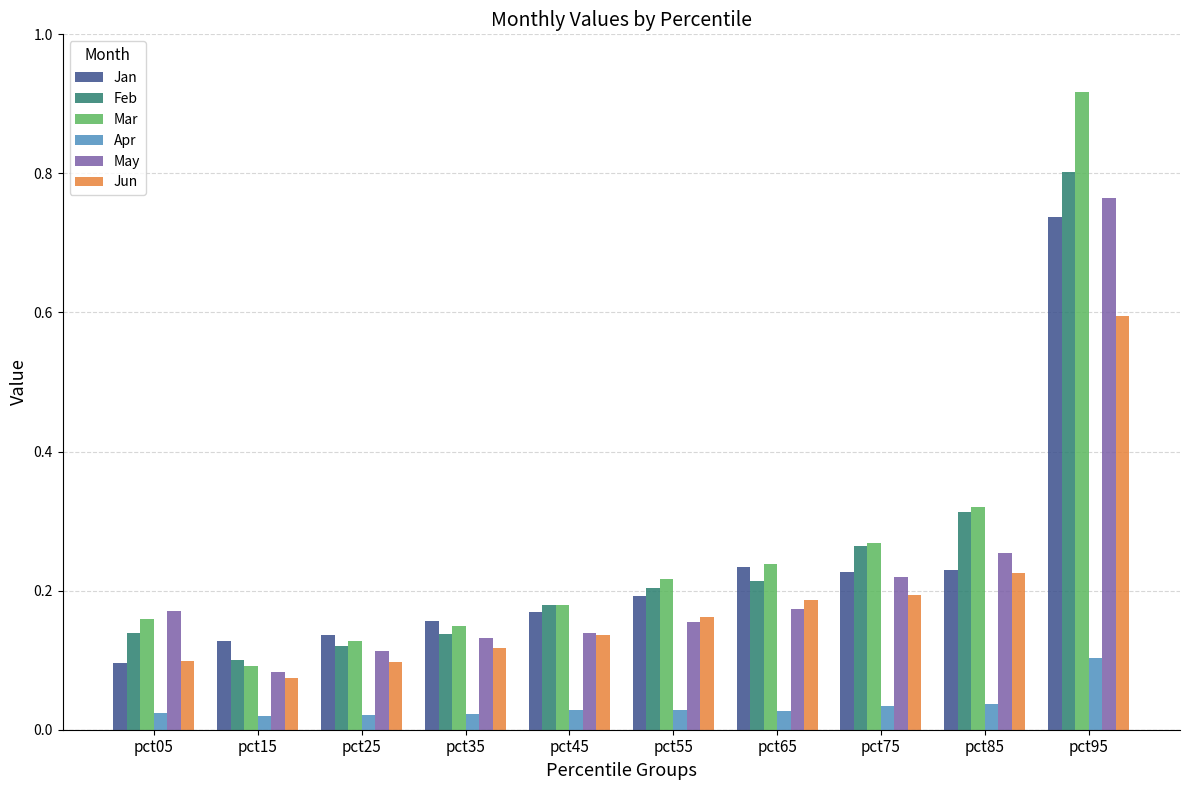

Is it true that Jan equals 0.3 at pct75?

False